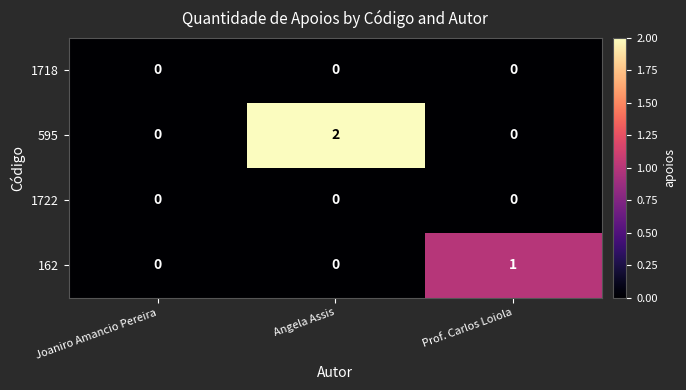

What is the total value across all series at Angela Assis?

2